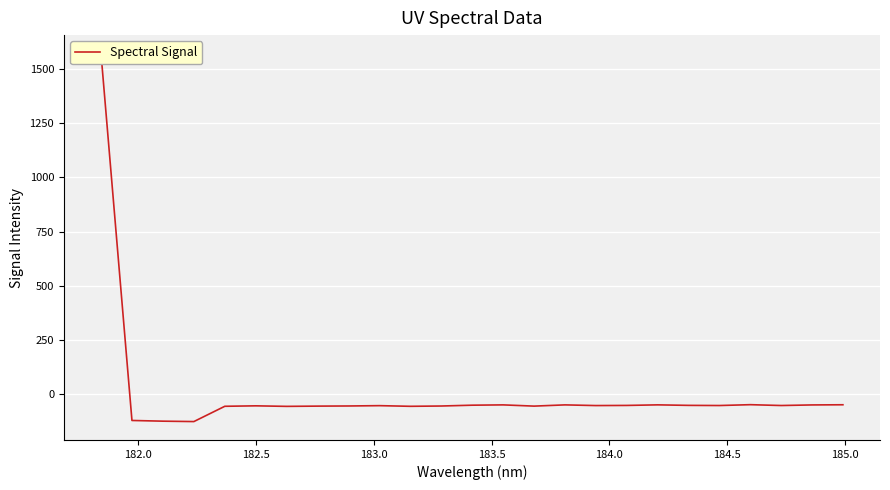

What is the difference between the maximum and second lowest values?

1695.1